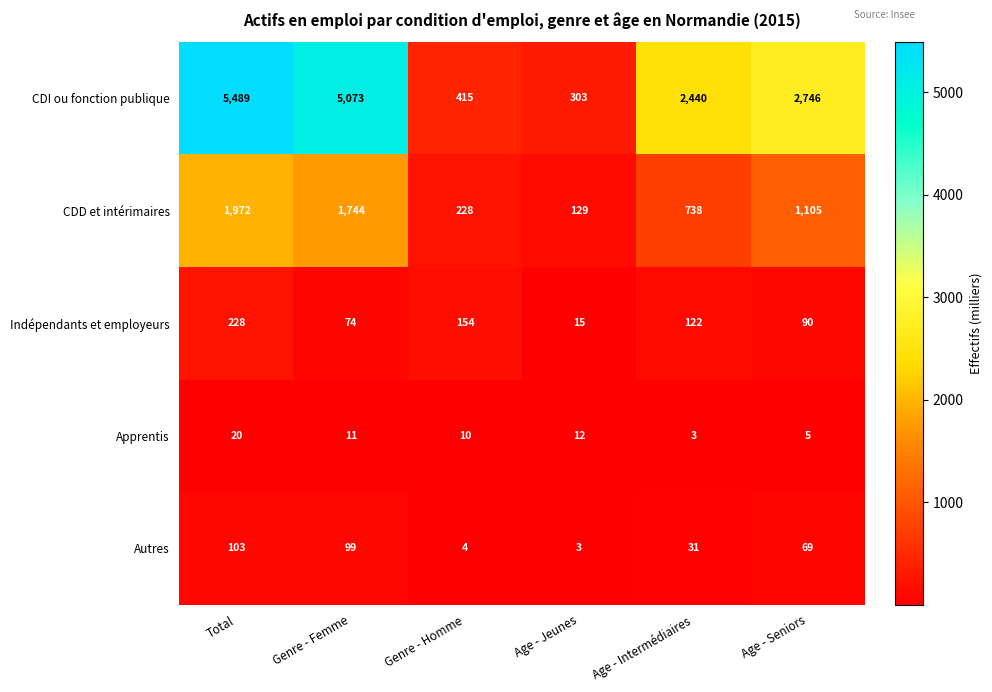

Which series changed the most between Total and Age - Seniors?

CDI ou fonction publique